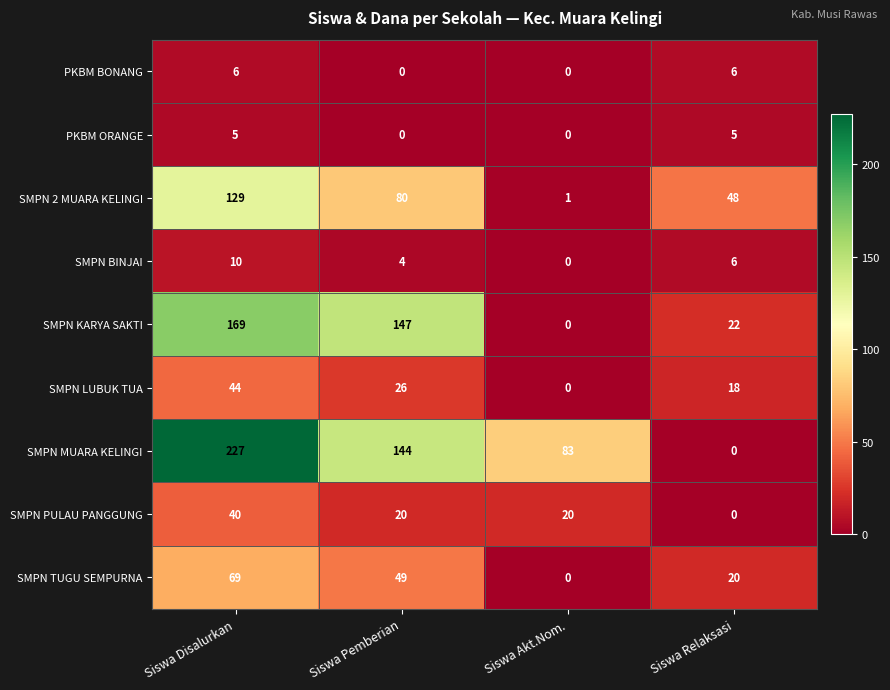

List the labels in order of SMPN BINJAI value, largest first.

Siswa Disalurkan, Siswa Relaksasi, Siswa Pemberian, Siswa Akt.Nom.